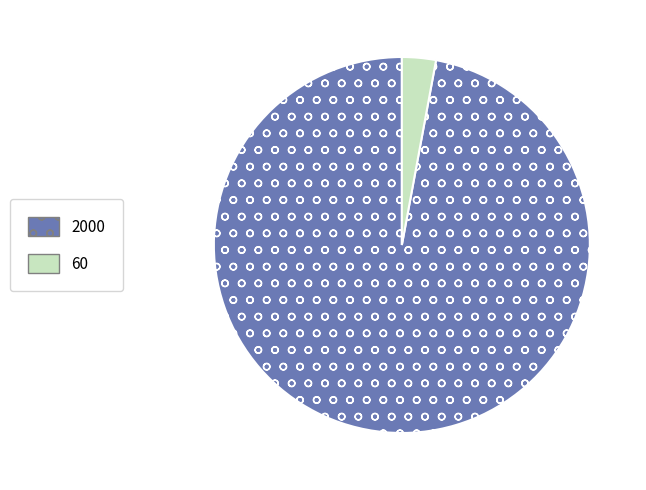

How many segments does this pie chart have?

2